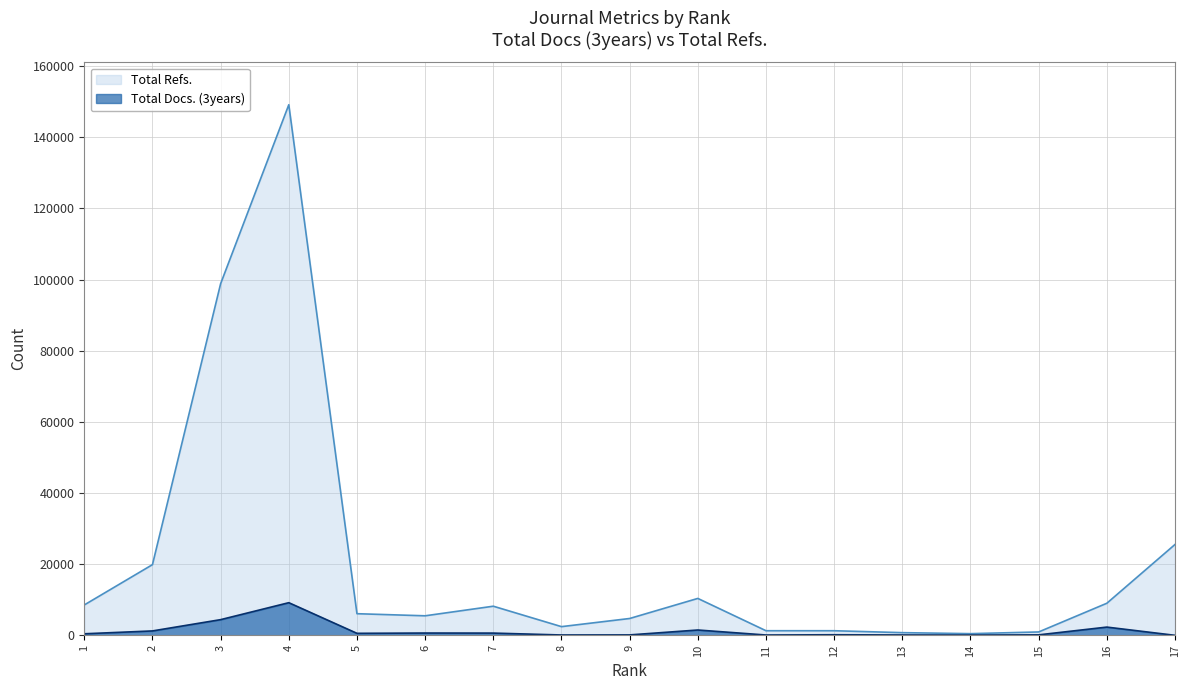

What is the difference between the highest and lowest values at 6?

4846